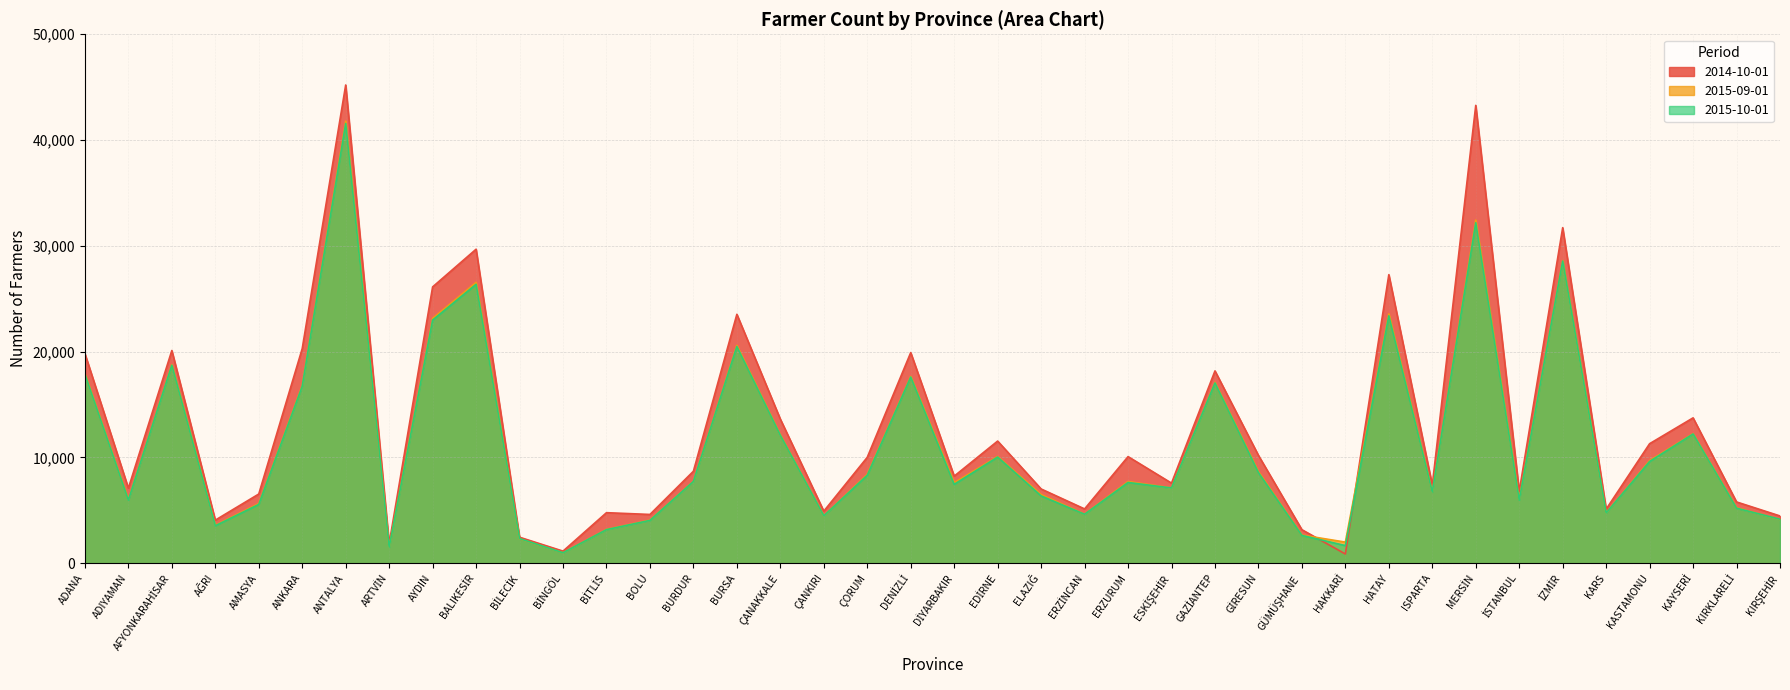

How many interior local valleys does the 2015-10-01 series have?

12